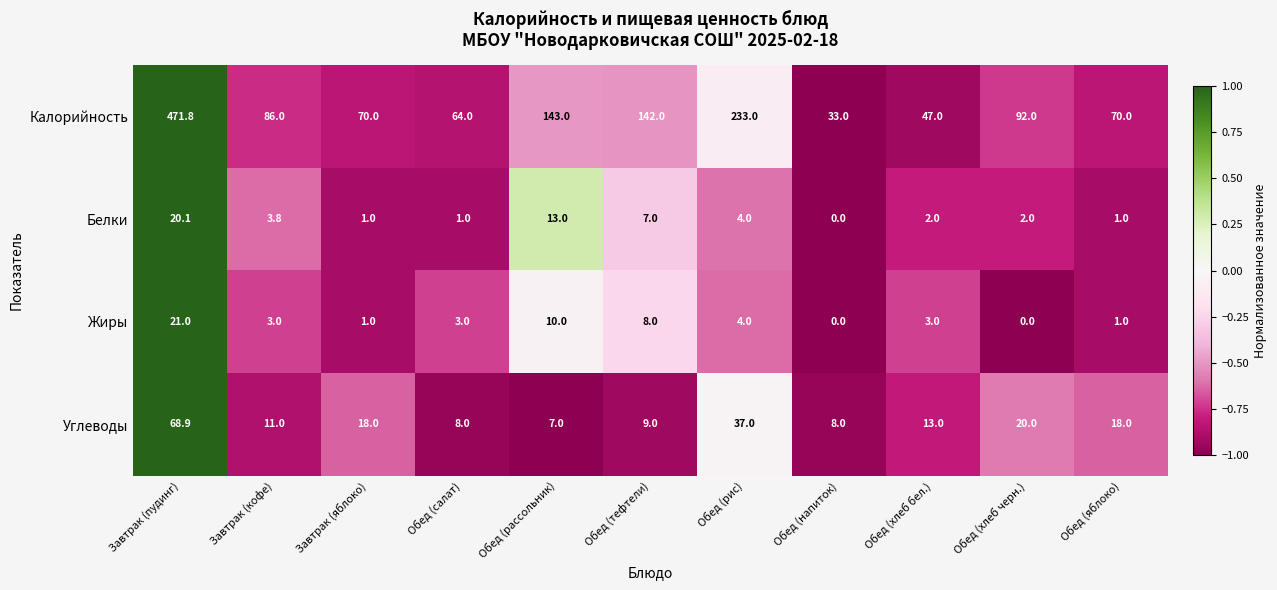

Is the value of Жиры at Завтрак (пудинг) greater than the value of Белки at Обед (салат)?

Yes